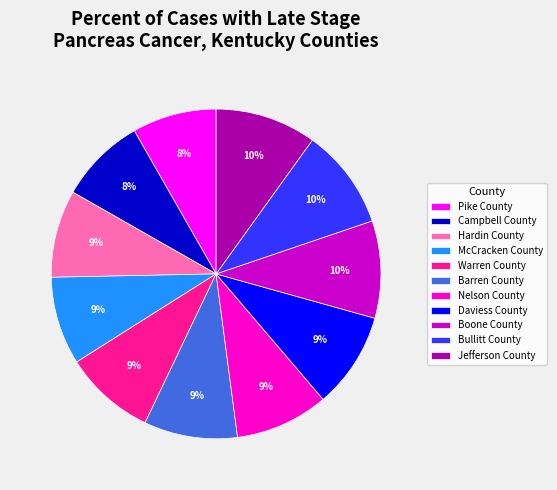

Combined, do Nelson County and Barren County account for over 50%?

No